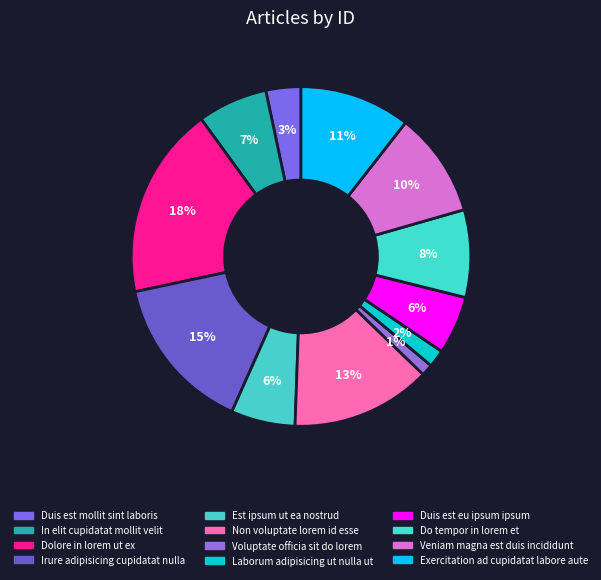

How much of the chart is everything except Duis est mollit sint laboris?

96.7%